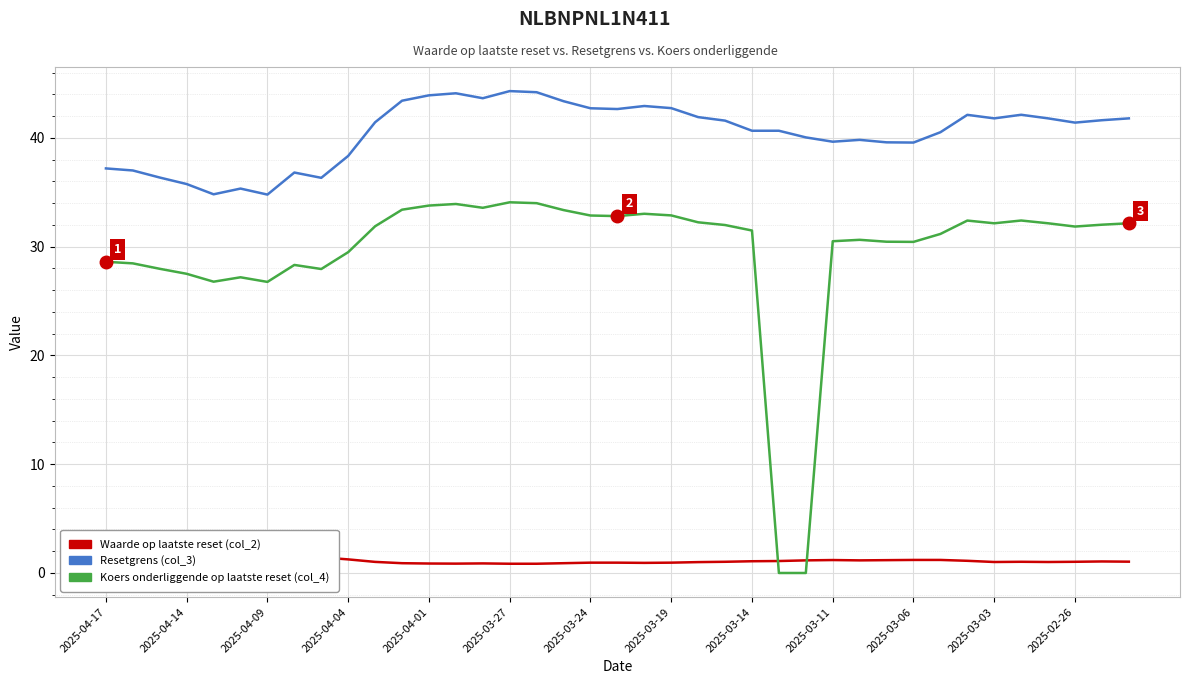

True or false: Waarde op laatste reset (col_2) has more than 2 interior local peaks.

True